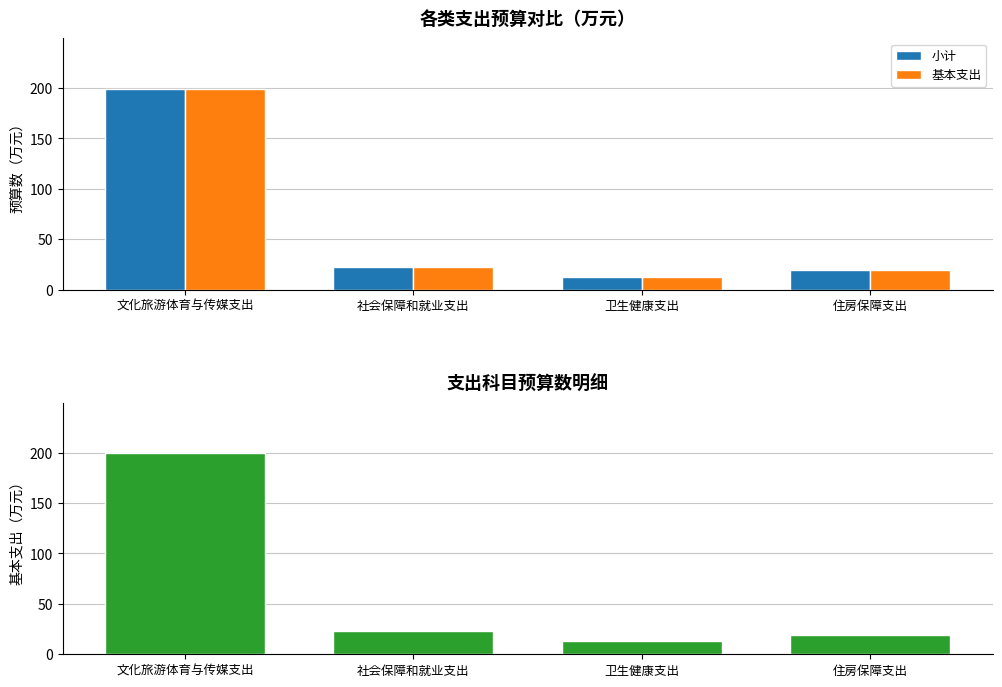

Is it true that 小计 equals 12.7 at 卫生健康支出?

True